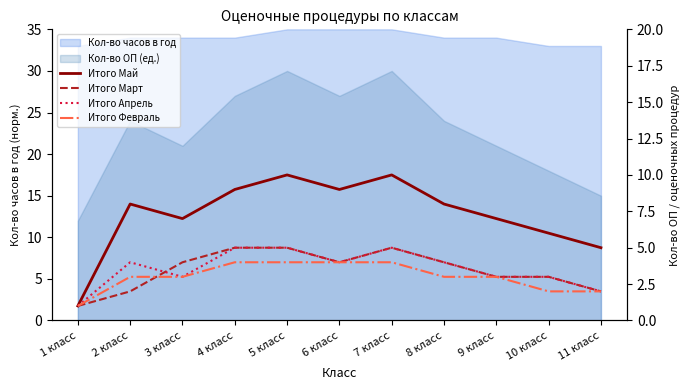

What is the greatest value displayed?

10